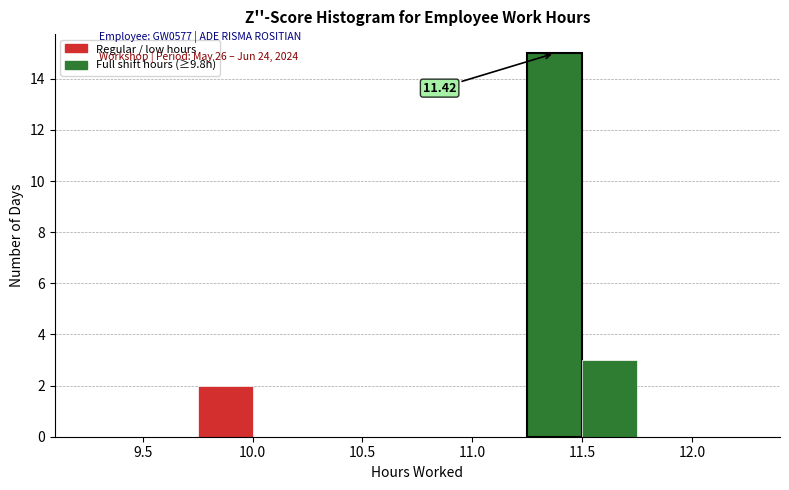

Over which range of the x-axis is the bar tallest?

11.25 to 11.50